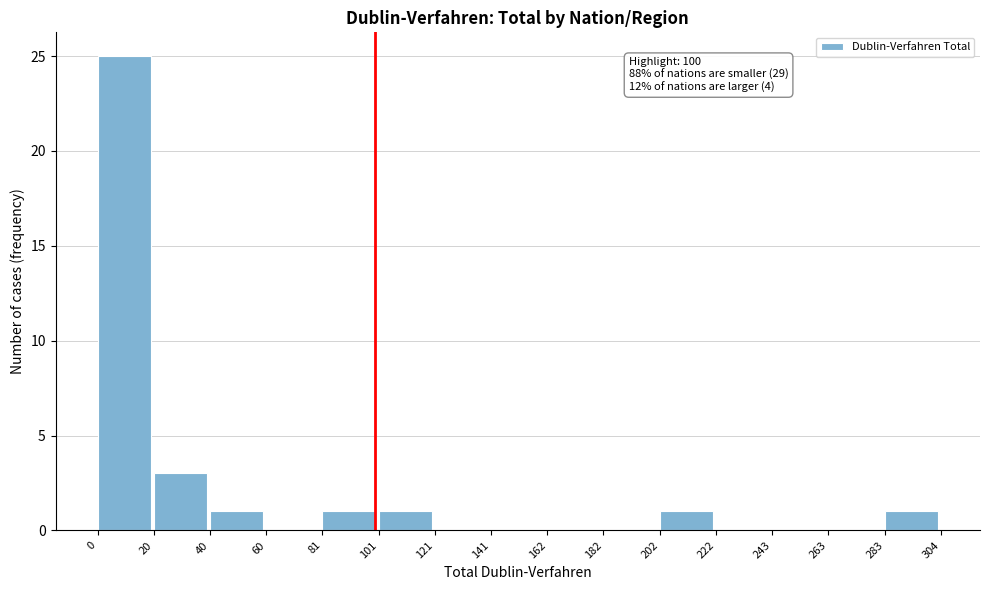

Which range on the x-axis has the tallest bar?

0 to 20